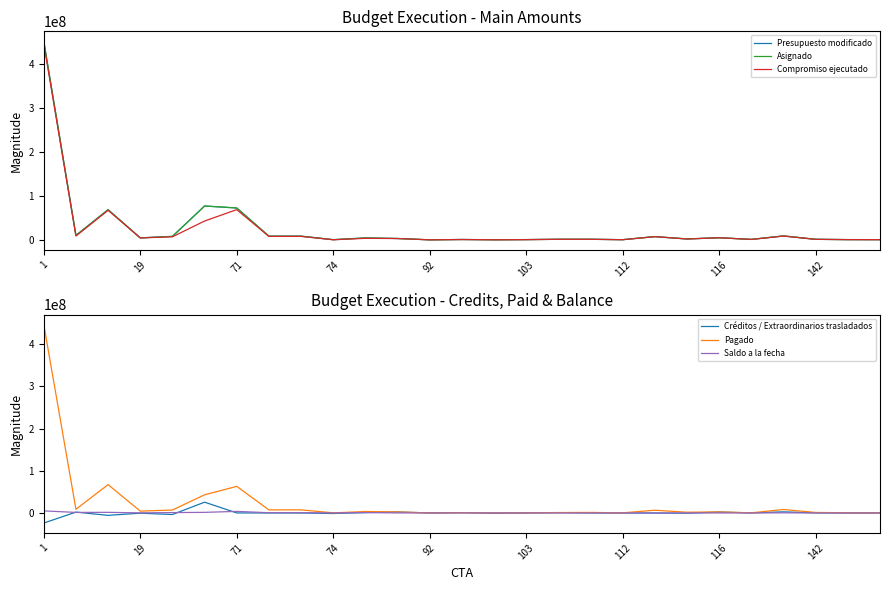

The Presupuesto modificado series shows 3250055.8 at 20. True or false?

False